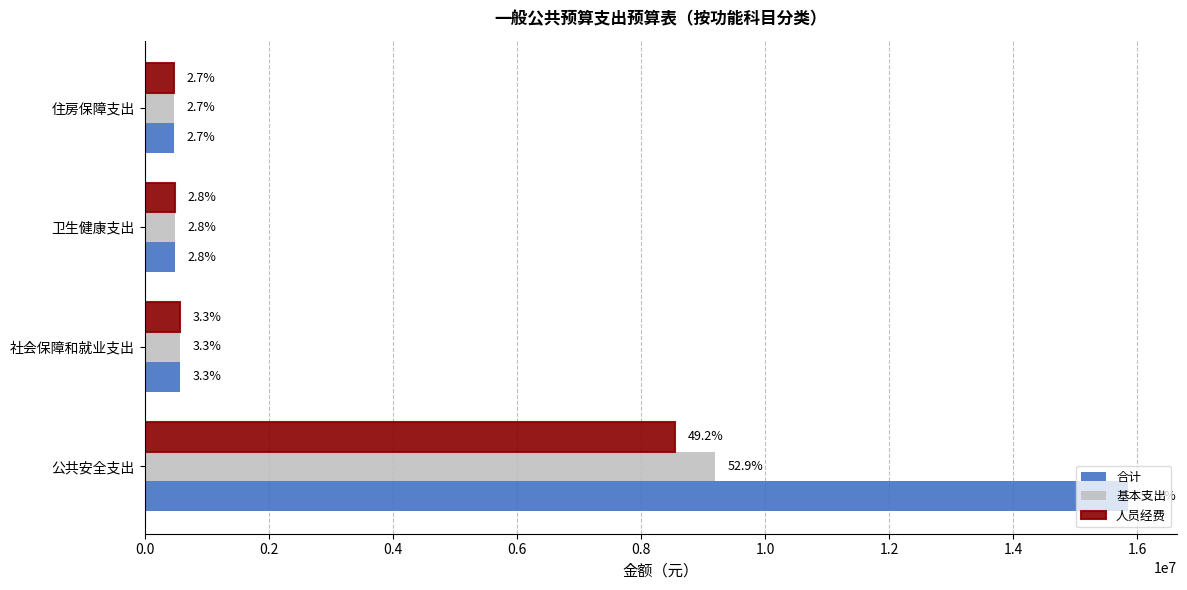

What are all the series names shown in the legend?

合计, 基本支出, 人员经费